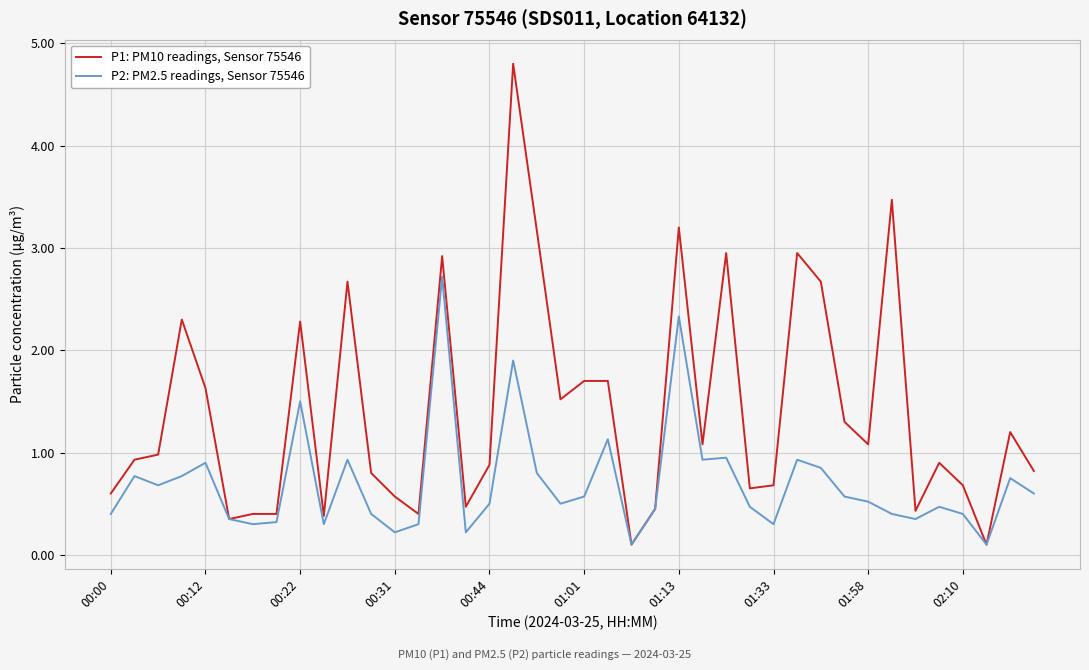

What is the average value of the P1: PM10 readings, Sensor 75546 series?

1.4